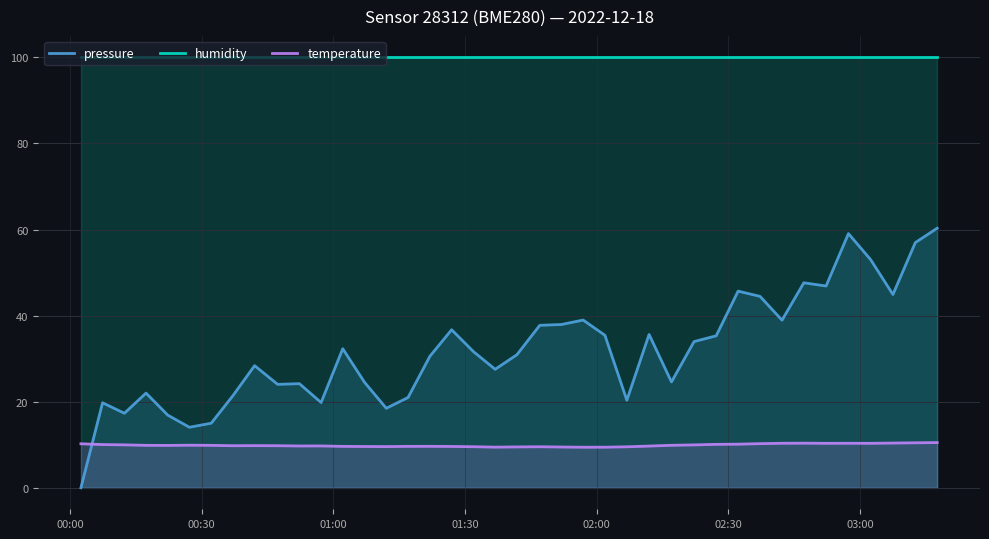

True or false: humidity has more than 2 interior local peaks.

False